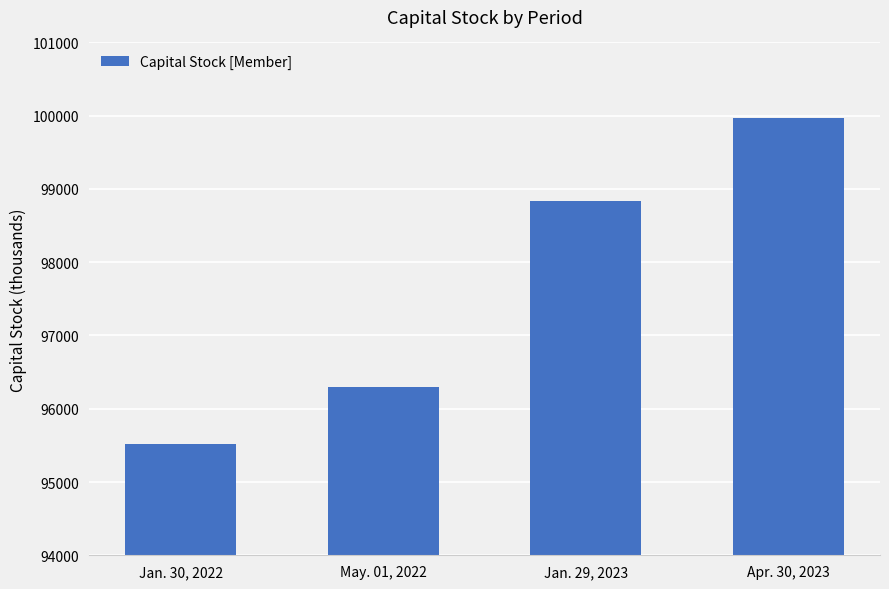

Read the value at Apr. 30, 2023, to the nearest 100.

100000